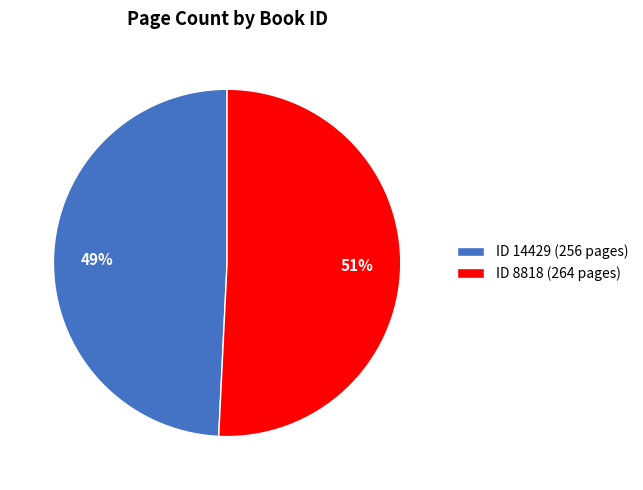

What is the majority slice?

ID 8818 (264 pages)